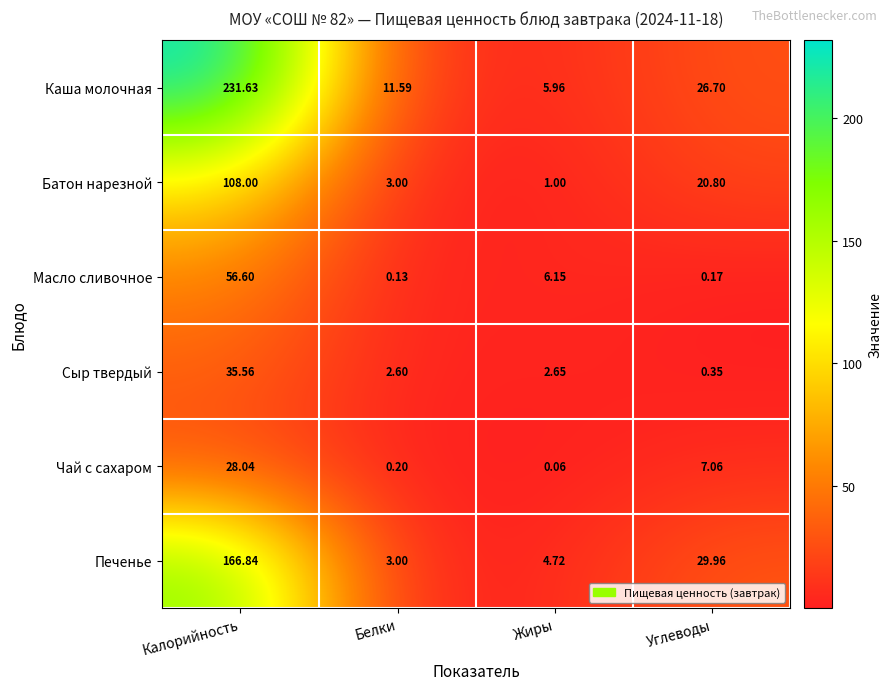

List the series in order of their peak value, lowest first.

Чай с сахаром, Сыр твердый, Масло сливочное, Батон нарезной, Печенье, Каша молочная